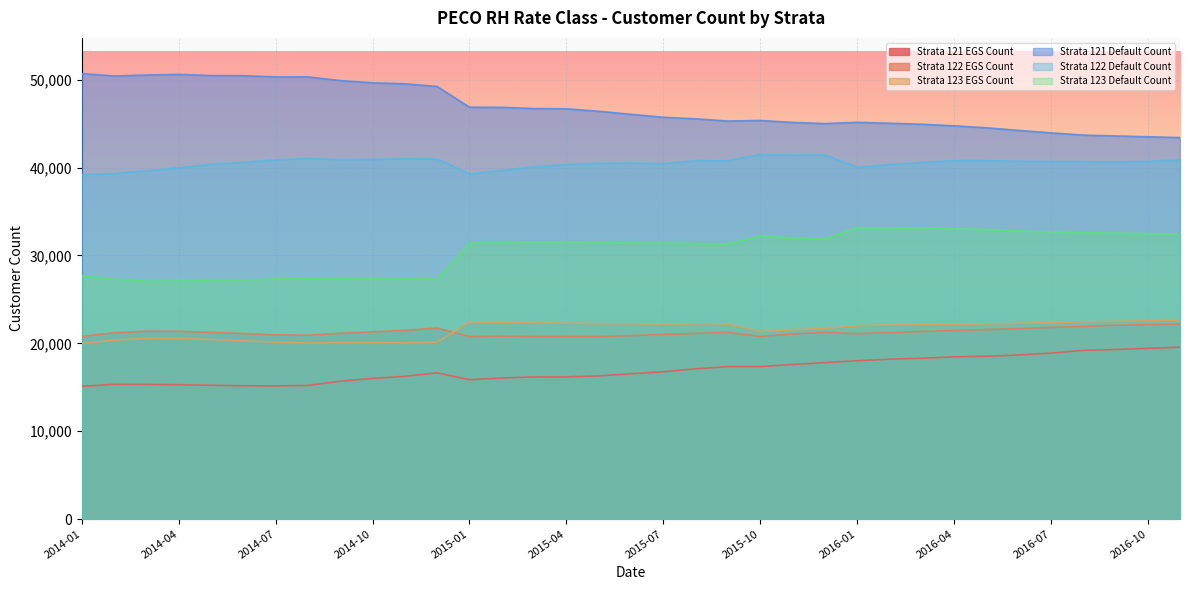

Is the value of Strata 121 Default Count at 2014-02 greater than the value of Strata 123 Default Count at 2015-08?

Yes